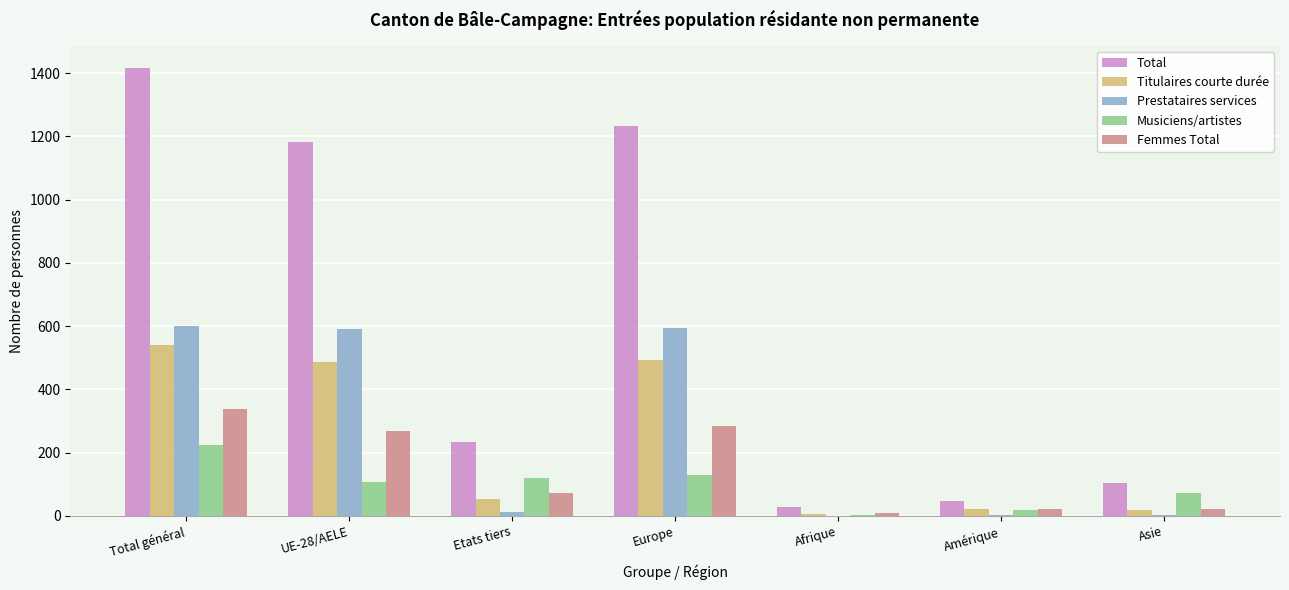

The Total series shows 234 at Etats tiers. True or false?

True